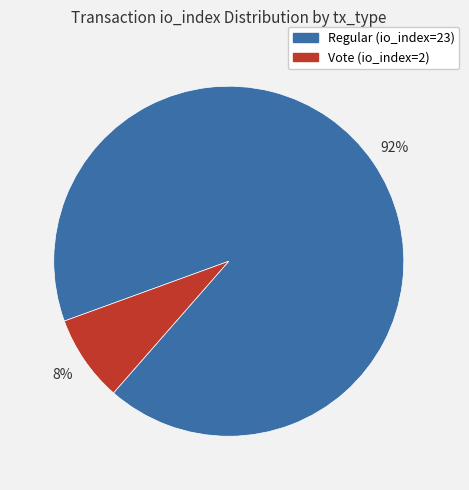

Combined, do Regular (io_index=23) and Vote (io_index=2) account for over 50%?

Yes